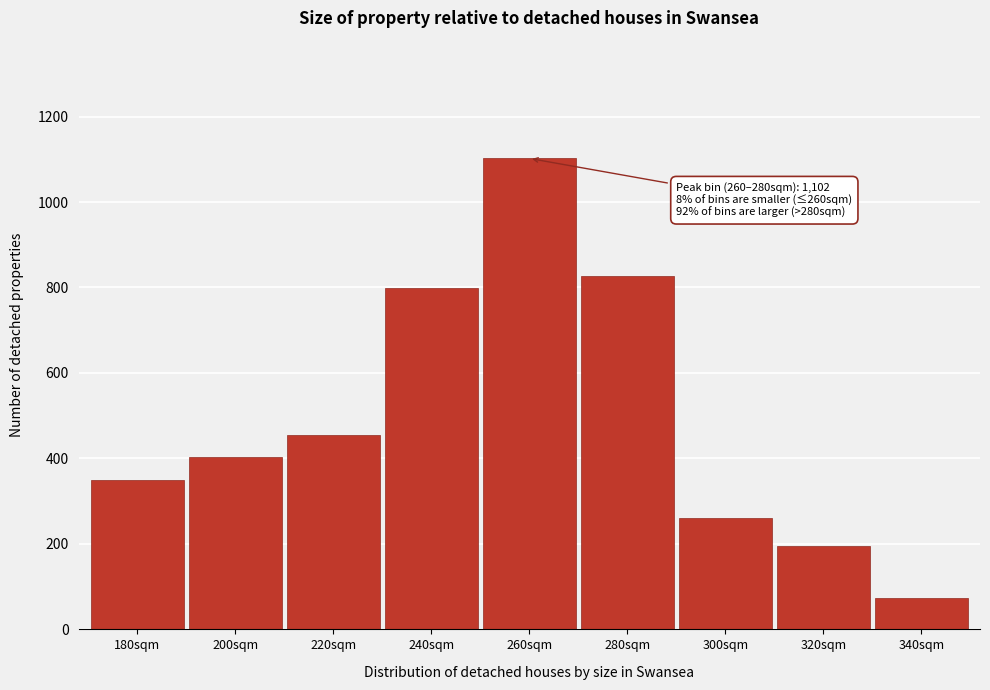

Reading left to right, extract all data points from this chart.

349	404	455	799	1102	828	260	194	73